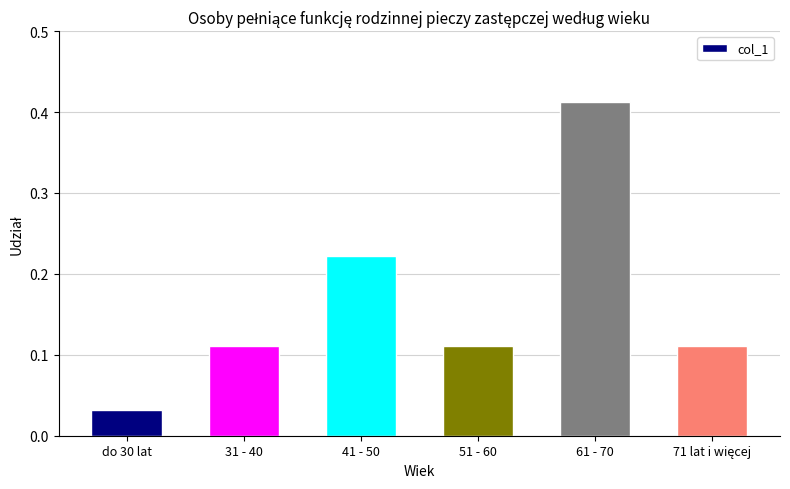

The chart shows a value of 0.3 at 41 - 50. True or false?

False